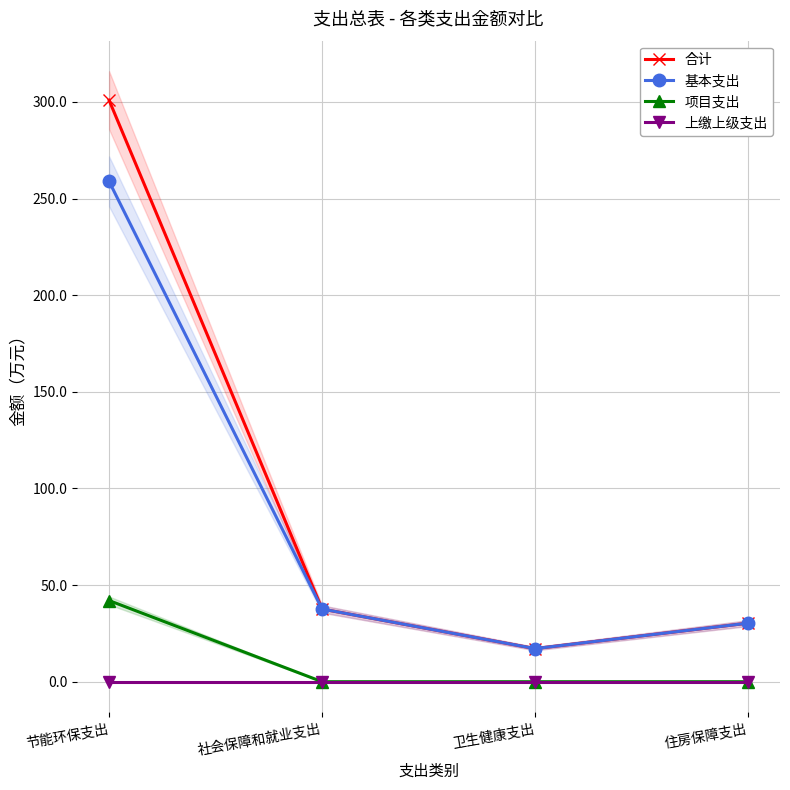

Which series has the largest range (max minus min)?

合计